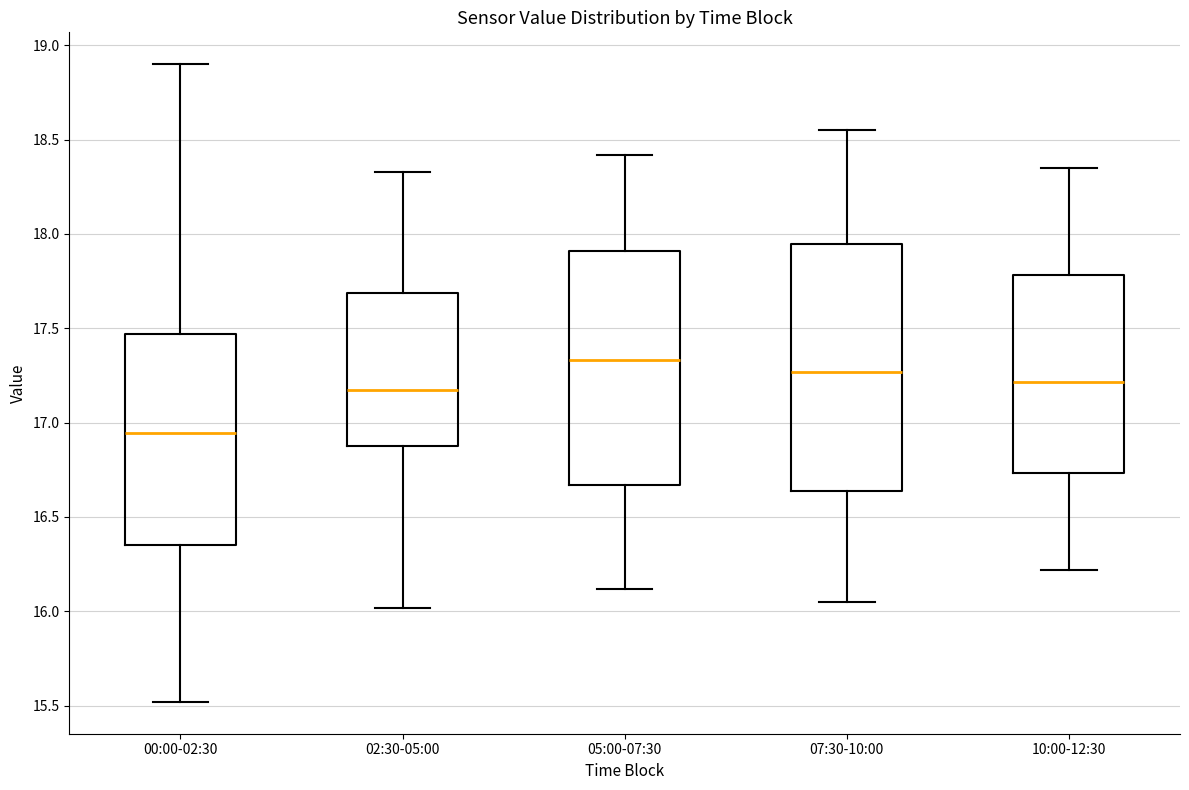

Where does the lower whisker of the box for 05:00-07:30 end on the y-axis? The values are not printed on the chart, so give them approximately, as read against the axis.

16.10